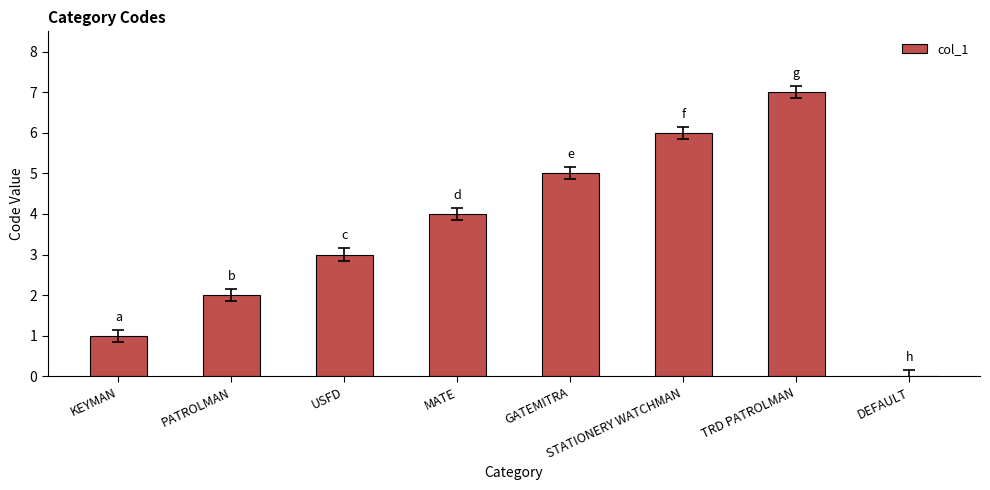

Count the values in the range 2 to 6.

5